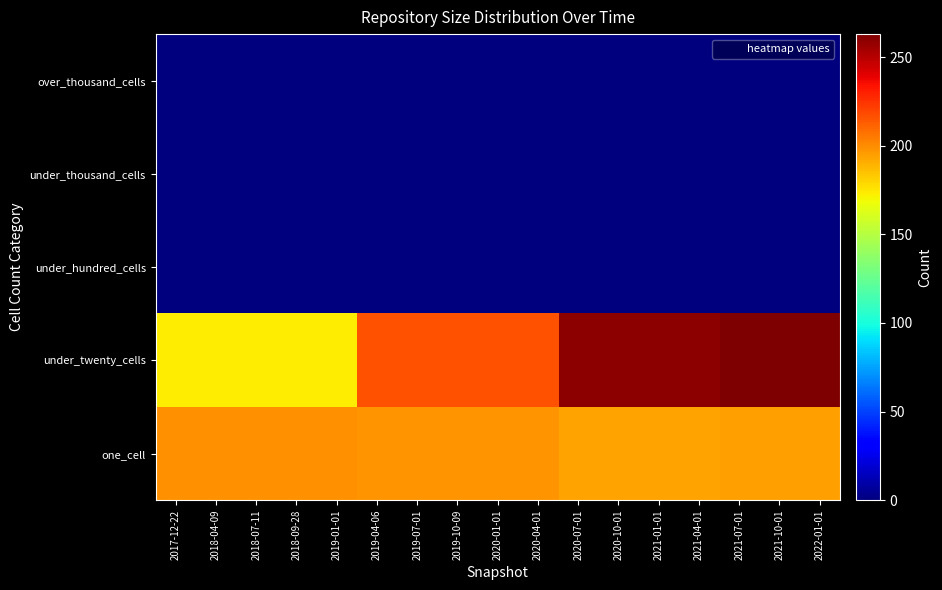

What is the greatest value displayed?

263